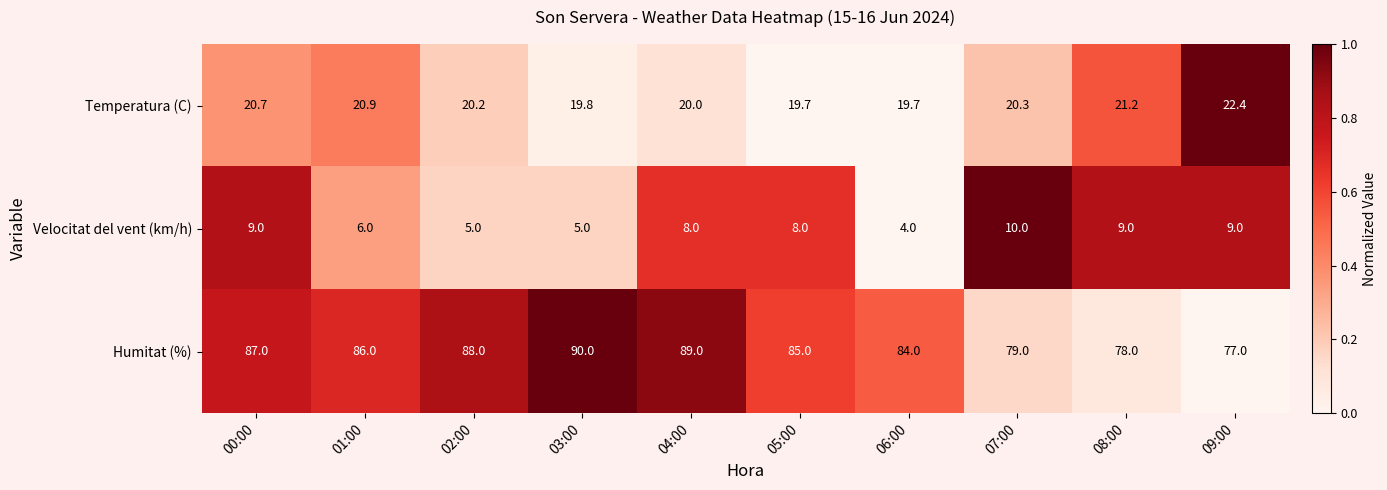

Which series has the widest spread of values?

Humitat (%)